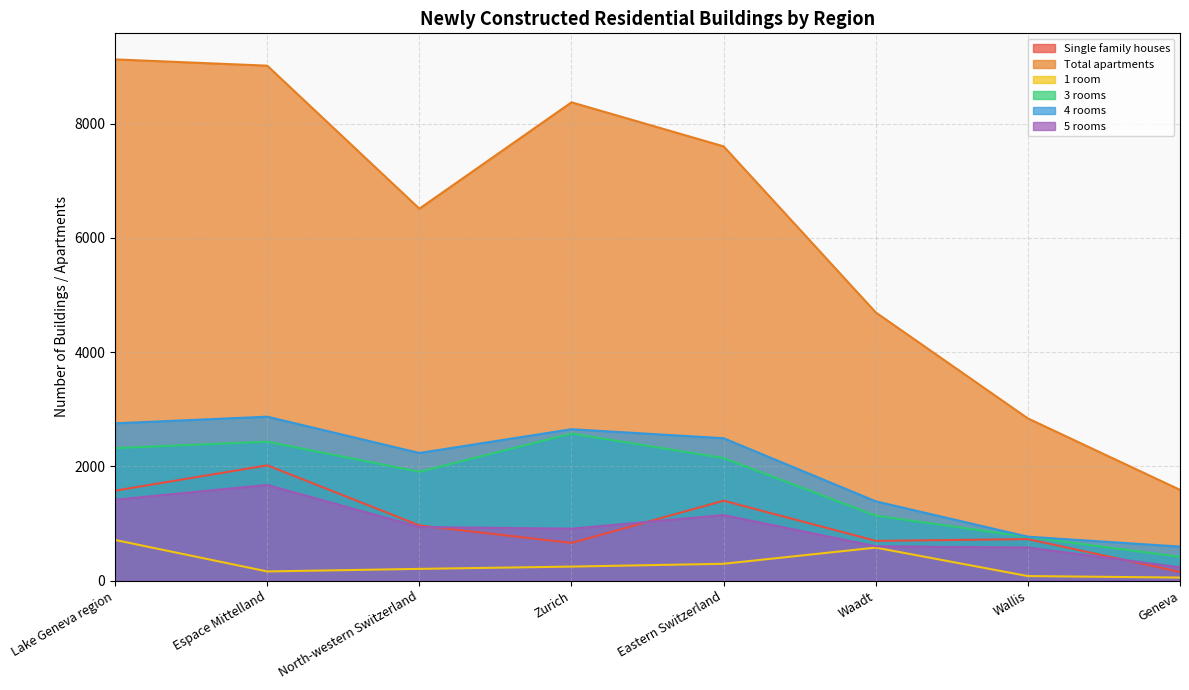

At which label is Single family houses closest to 1085?

North-western Switzerland